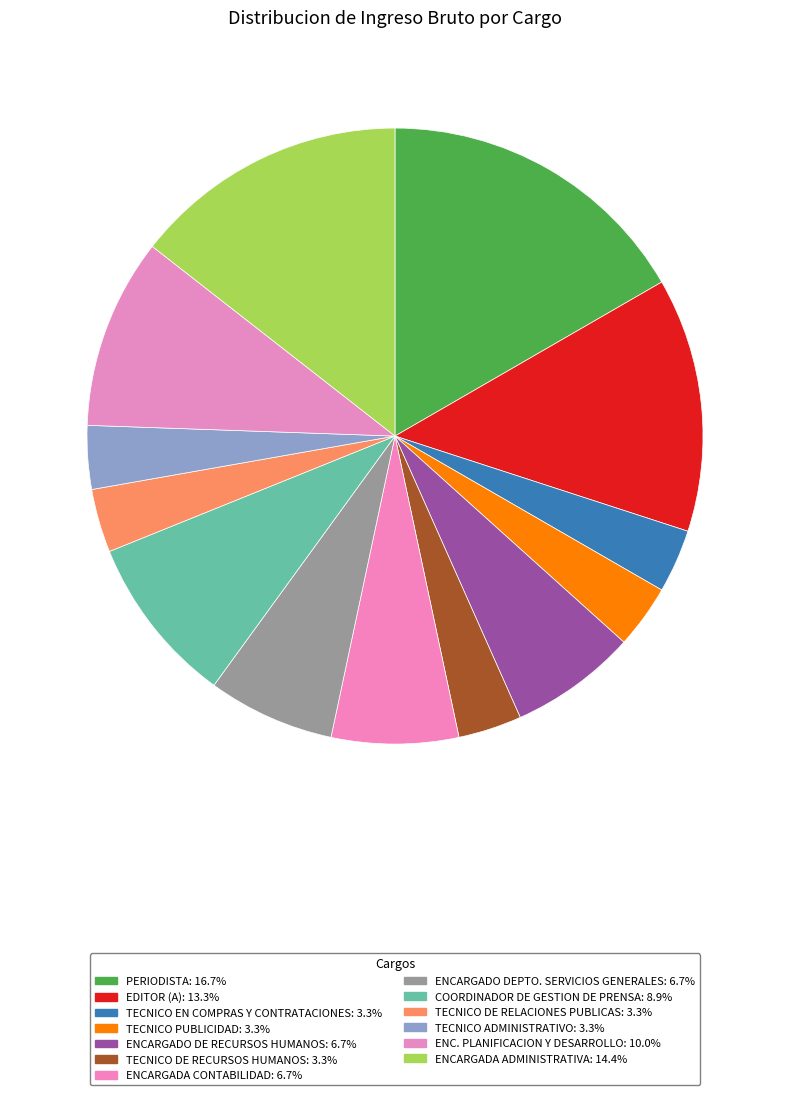

To the nearest percent, what is the average slice percentage?

8%